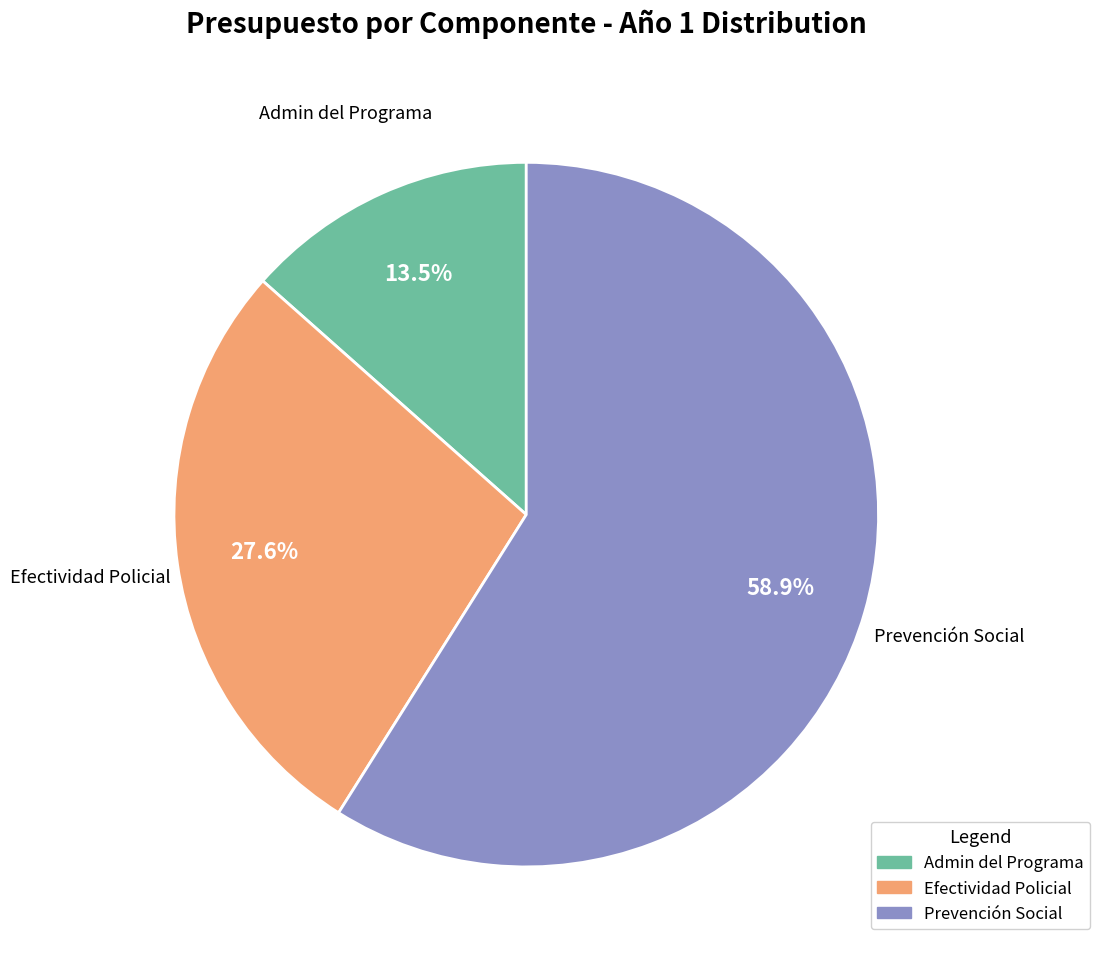

Is there any slice that represents more than half of the pie?

Yes